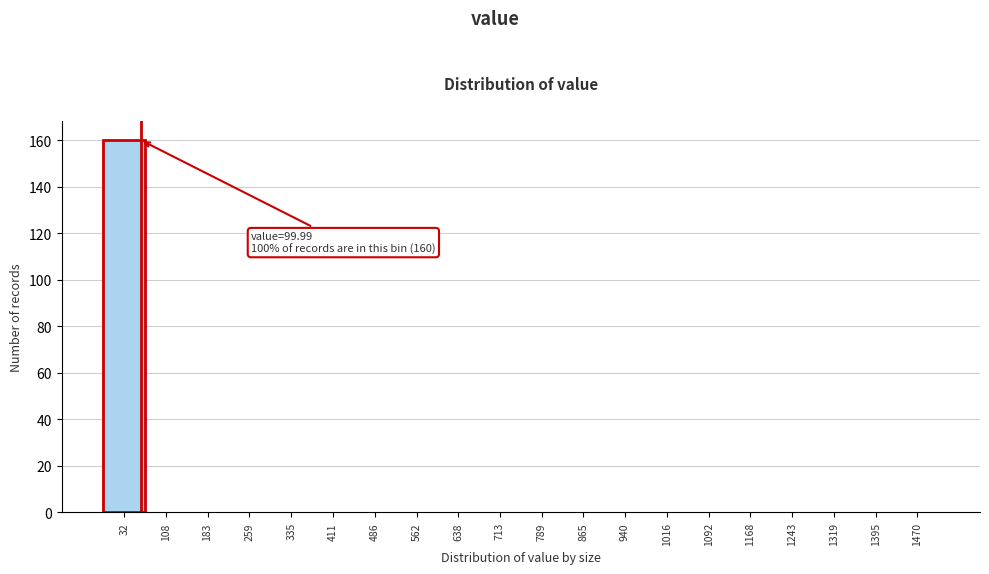

Reading left to right, list all the values displayed in this chart.

32=160	108=0	183=0	259=0	335=0	411=0	486=0	562=0	638=0	713=0	789=0	865=0	940=0	1016=0	1092=0	1168=0	1243=0	1319=0	1395=0	1470=0